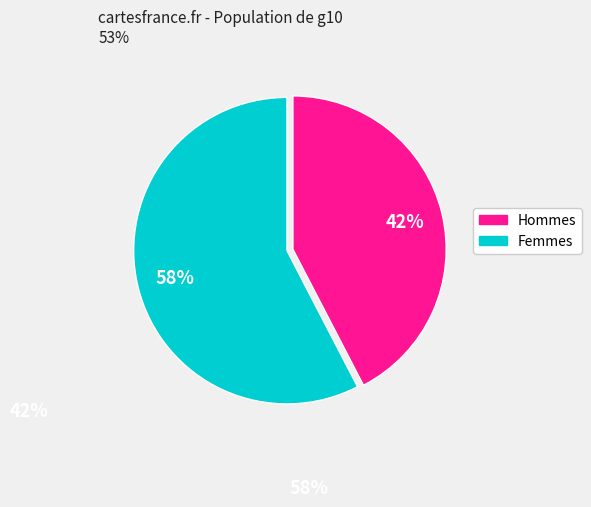

Is there any slice that represents more than half of the pie?

Yes